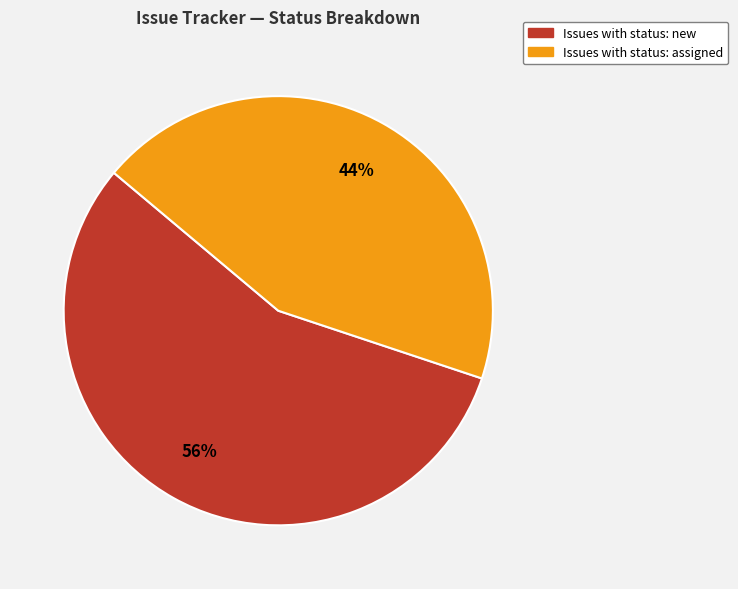

Does any single category account for the majority?

Yes